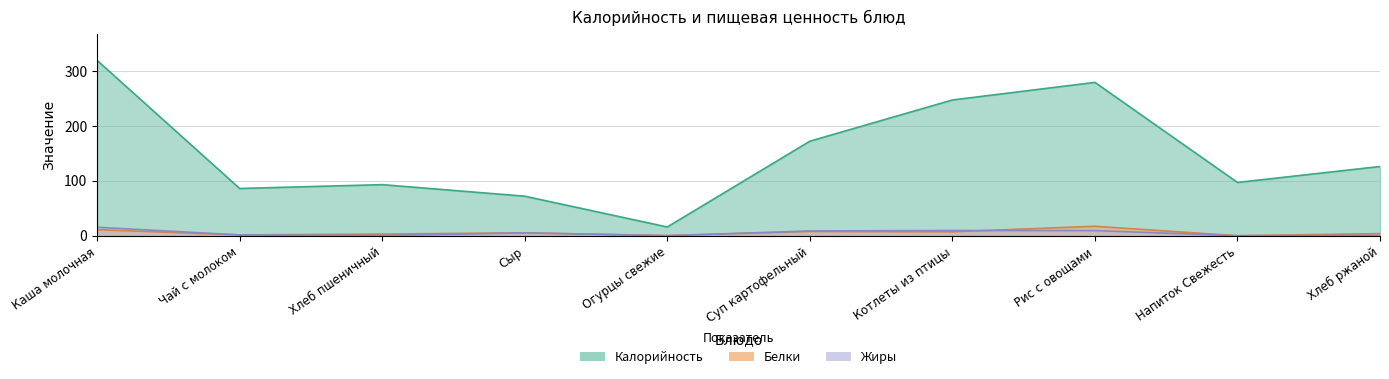

What is the highest value of the Калорийность series?

319.0